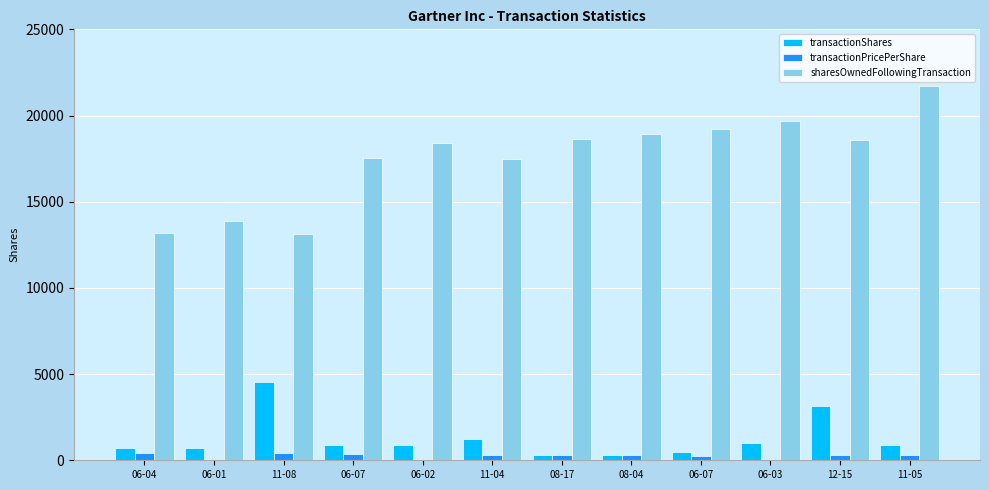

How many groups of bars are there?

12